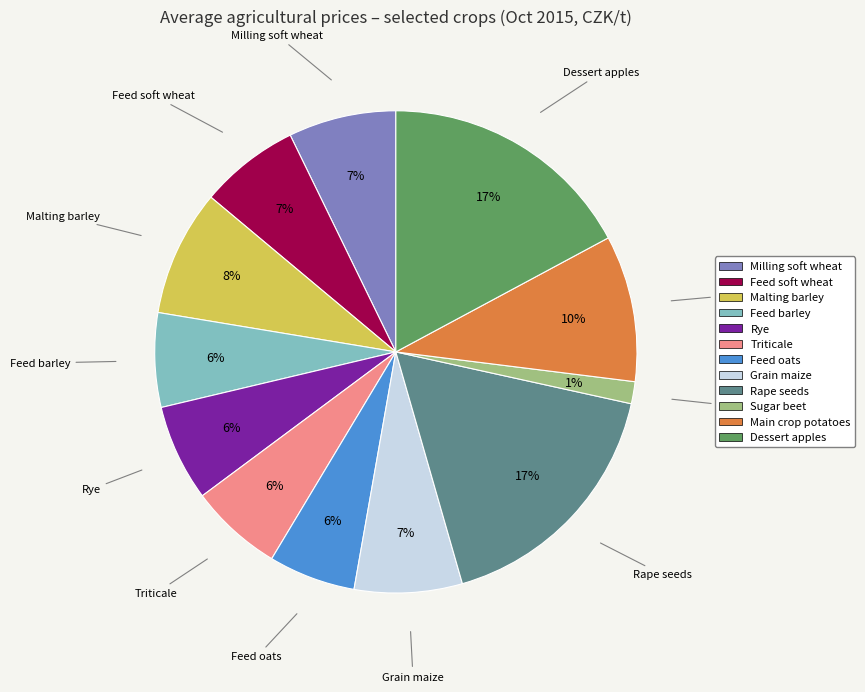

To the nearest percent, what is the average slice percentage?

8%